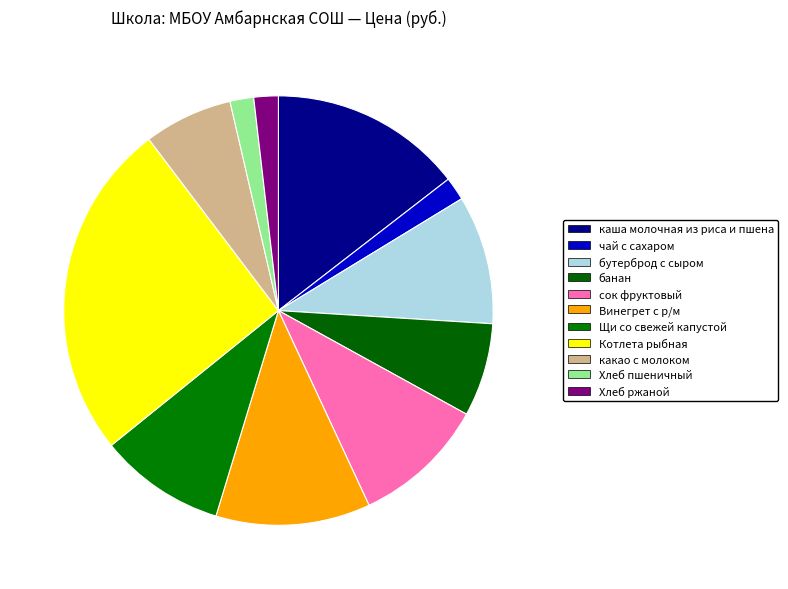

What is the smallest slice in the pie chart?

чай с сахаром